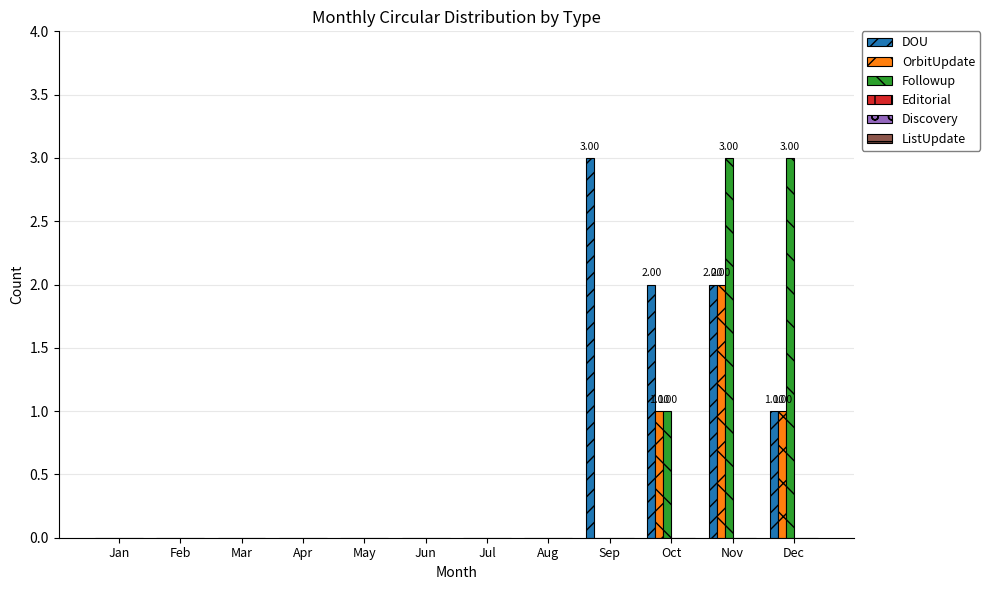

Is the value of DOU at Jan greater than the value of OrbitUpdate at Nov?

No